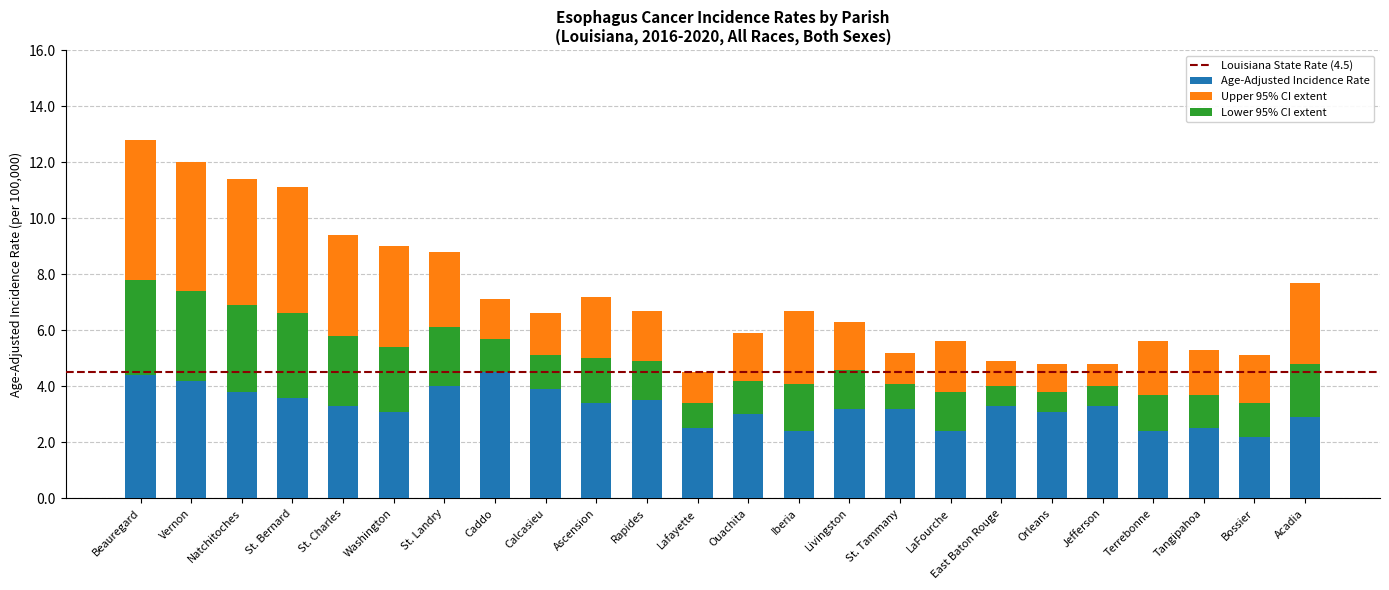

At which category does the chart reach its peak across all series?

Beauregard